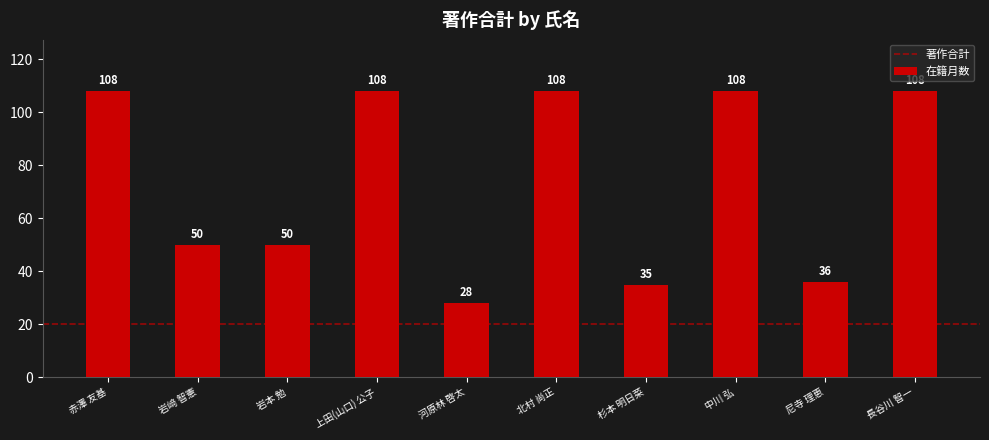

What is the average value?

74